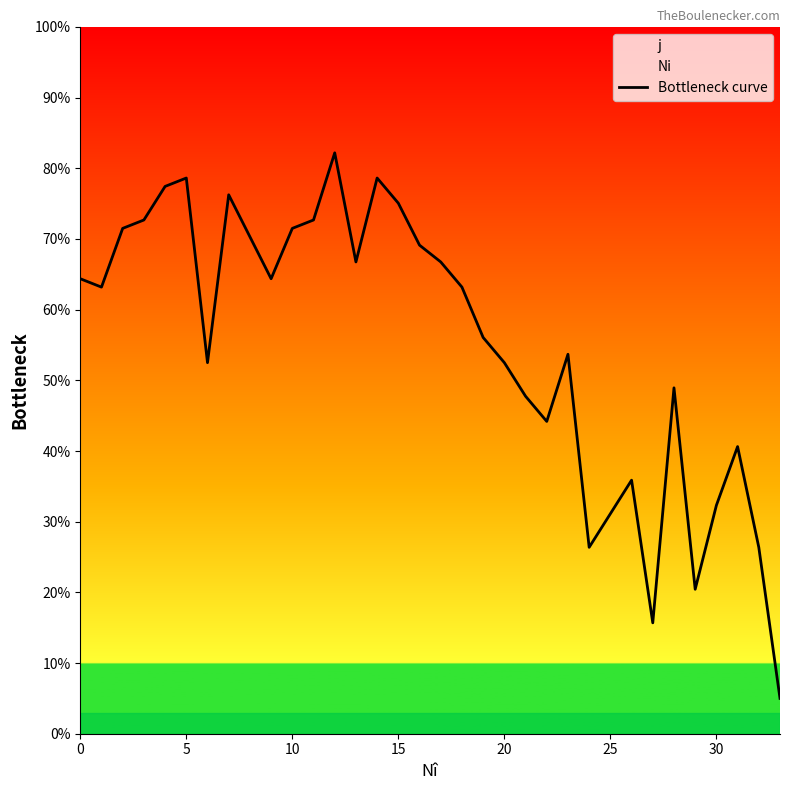

The value of Bottleneck curve at 25 is 9.2. True or false?

False